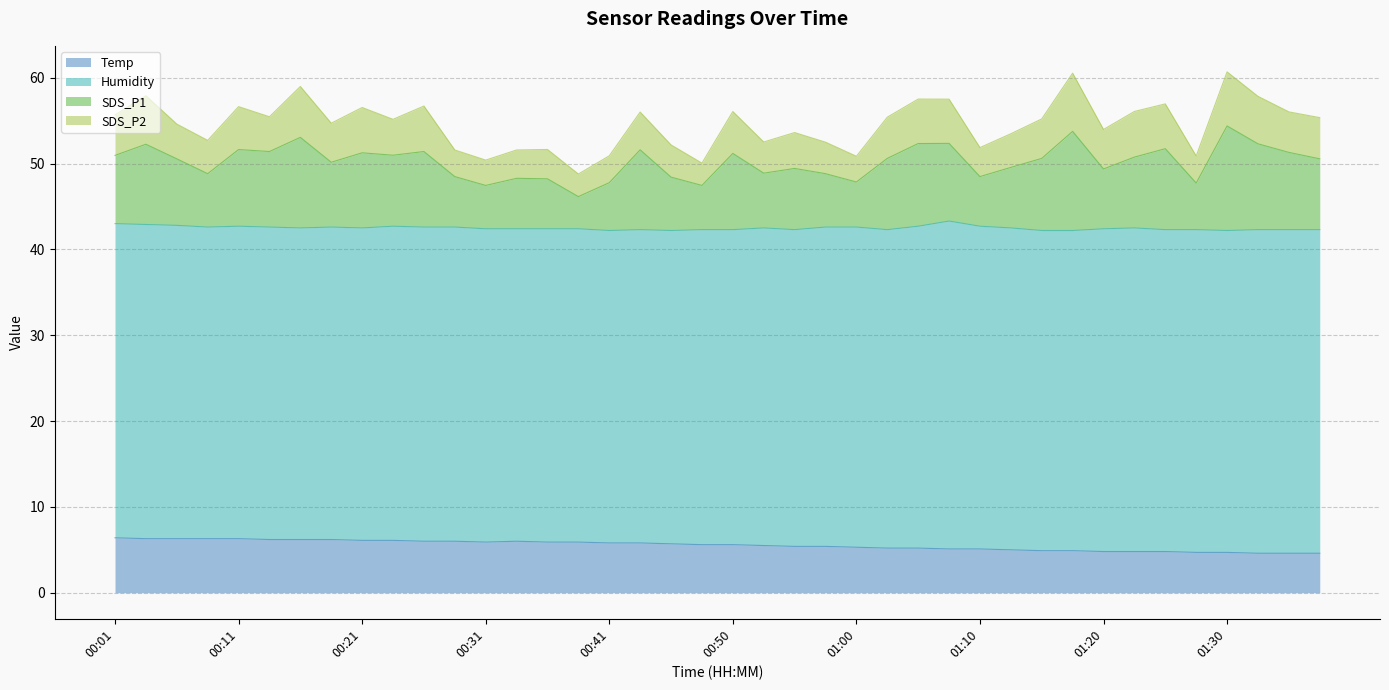

What is the total value across all series at 01:10?

51.9